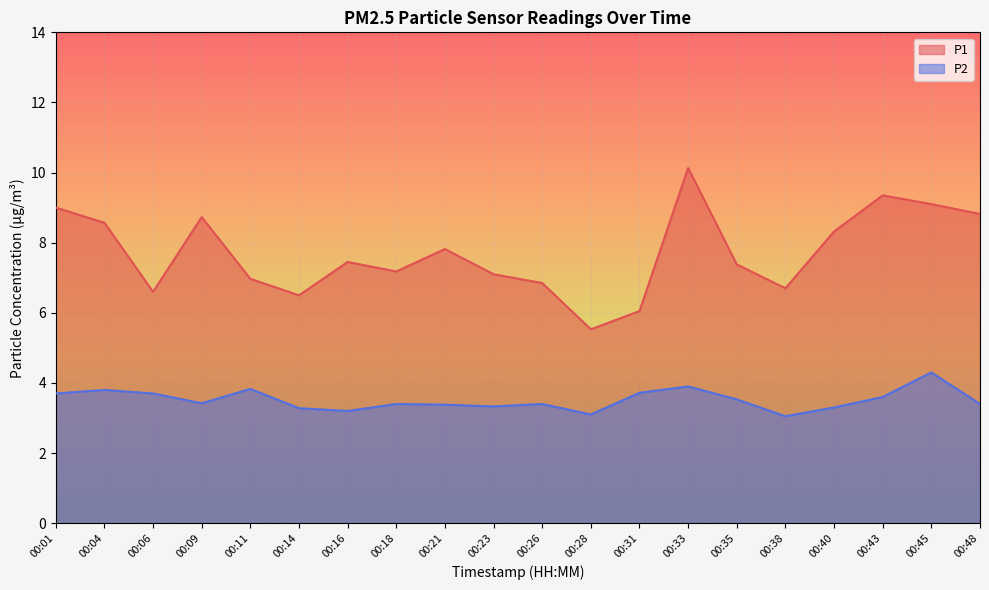

How many lines are shown in the chart?

2